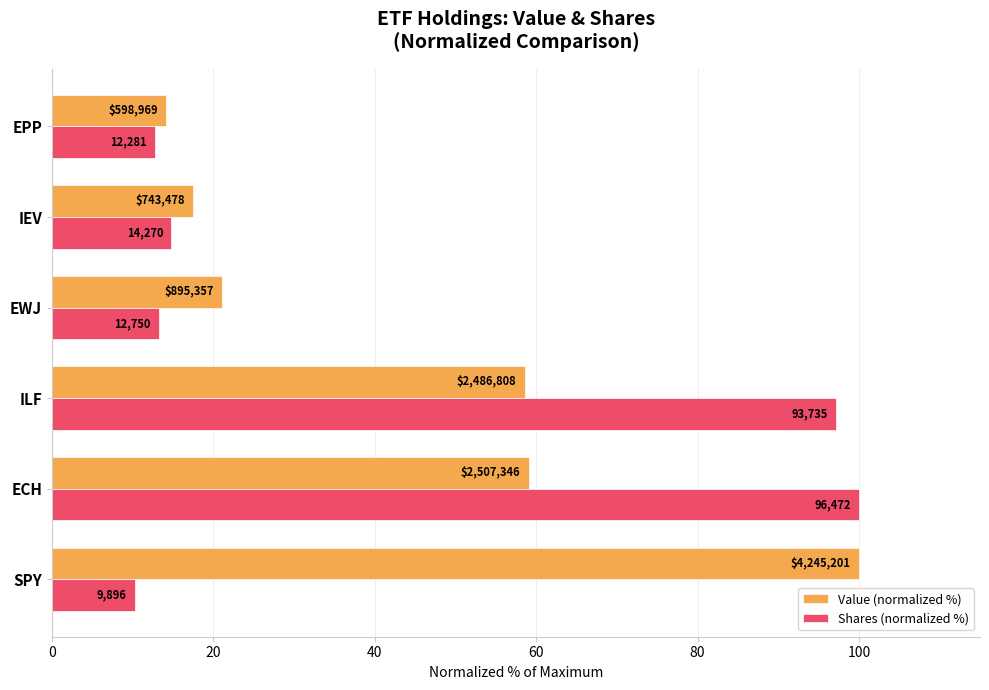

What are all the series names shown in the legend?

Value (normalized %), Shares (normalized %)